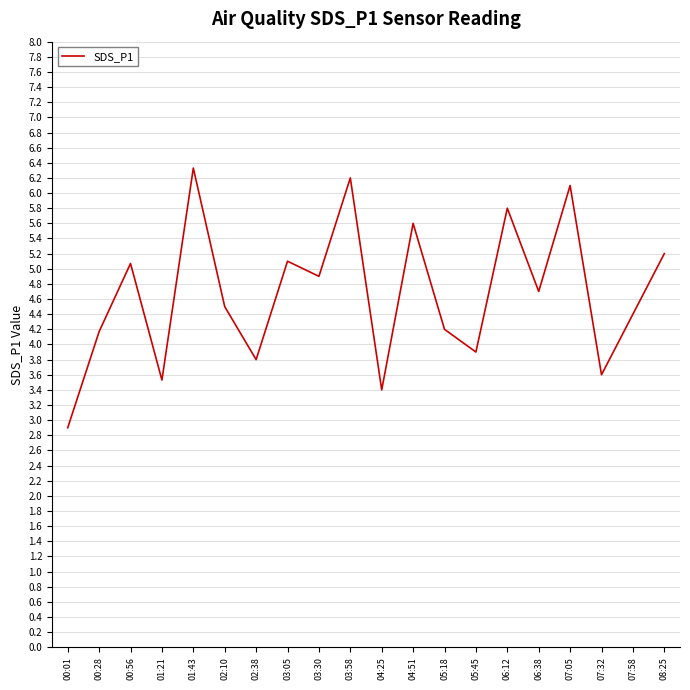

What is the difference between the maximum and minimum values?

3.4